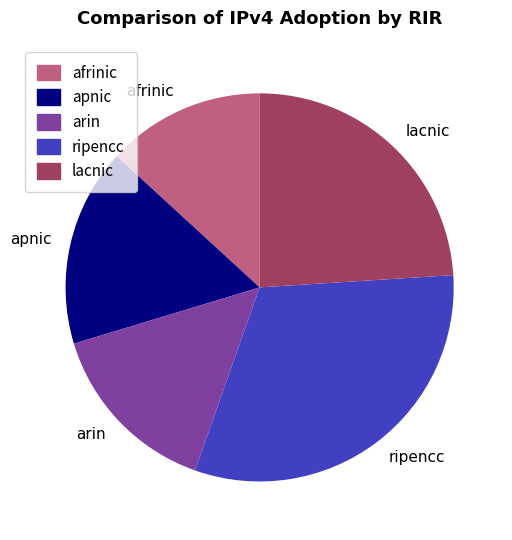

Which category has the smallest portion of the pie?

afrinic